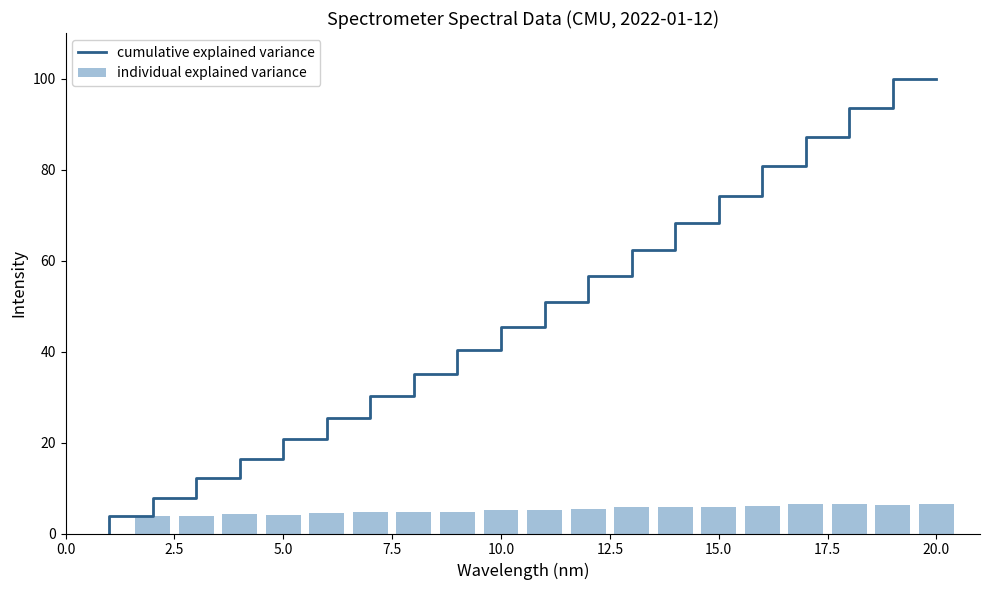

Which category has the highest value in the cumulative explained variance series?

20.0